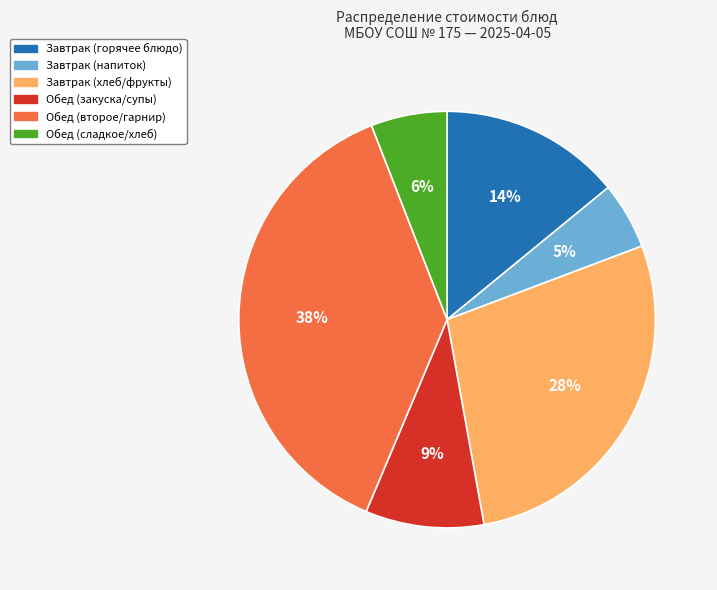

To the nearest percent, what is the difference between the largest and smallest slice percentages?

33%